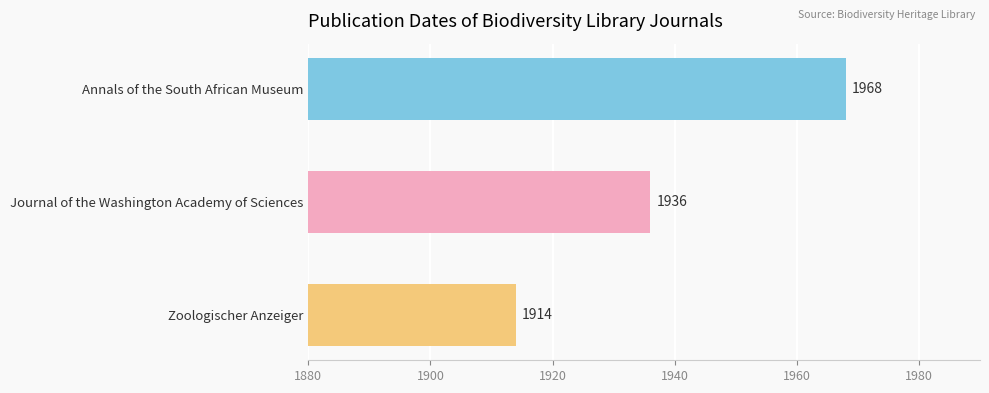

How many values are below 1936?

1